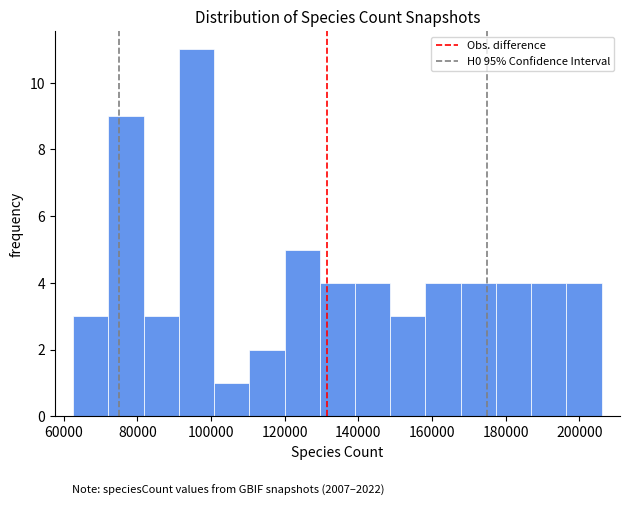

How tall is the bar that spans 186000 to 196000 on the x-axis? Neither the bar edges nor the heights are printed on the chart, so give them approximately, as read against the axes.

4